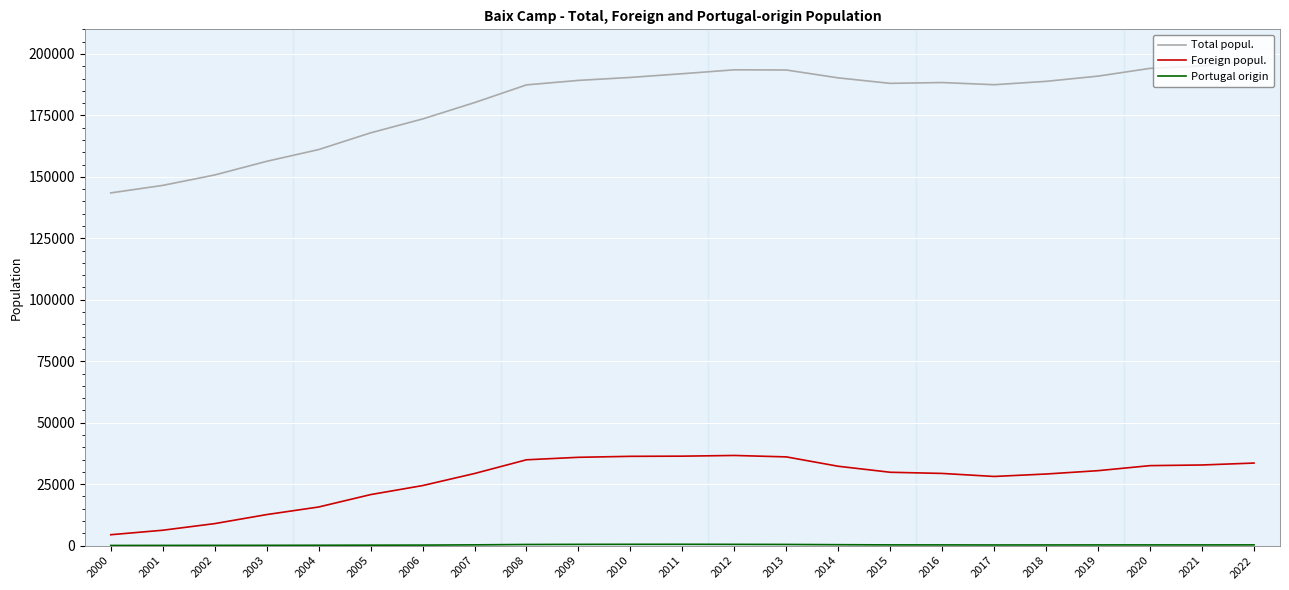

How many categories are shown in the chart?

23